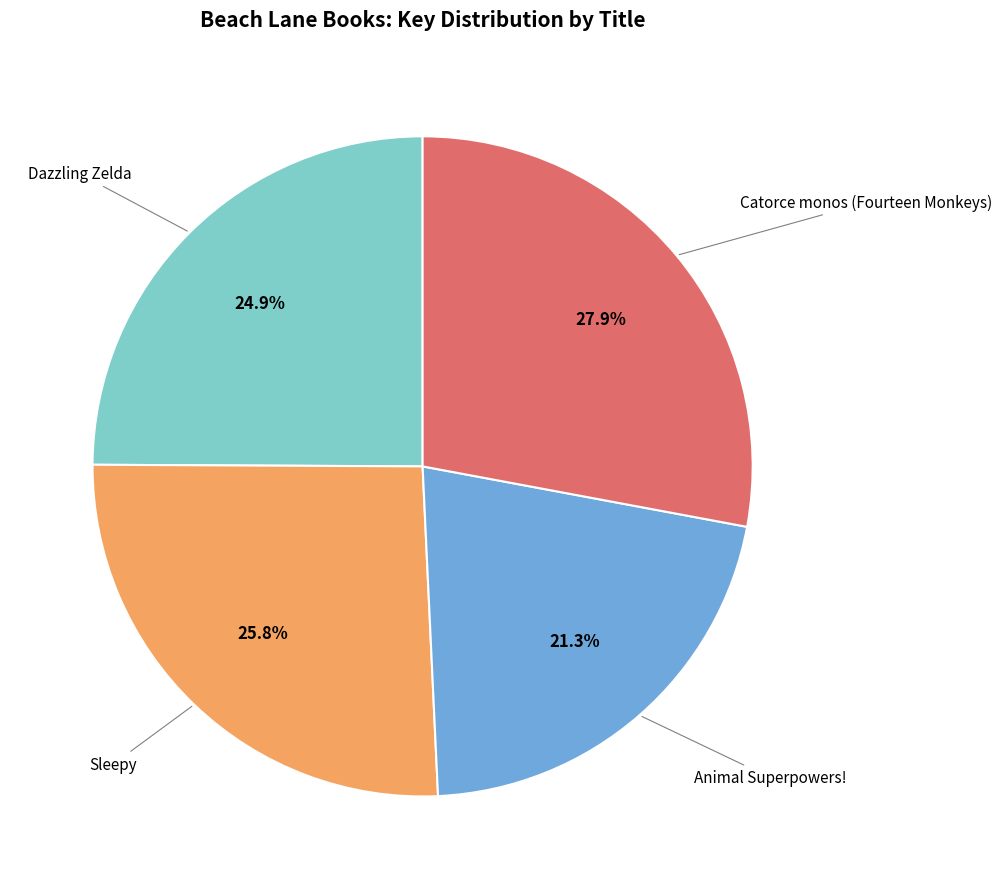

Is it true that Sleepy is 21% of the pie?

False